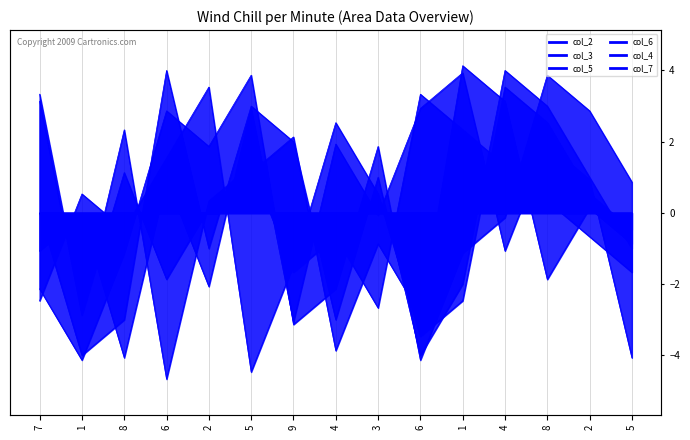

What is the difference between the col_2 values at 8 and 5?

6.0